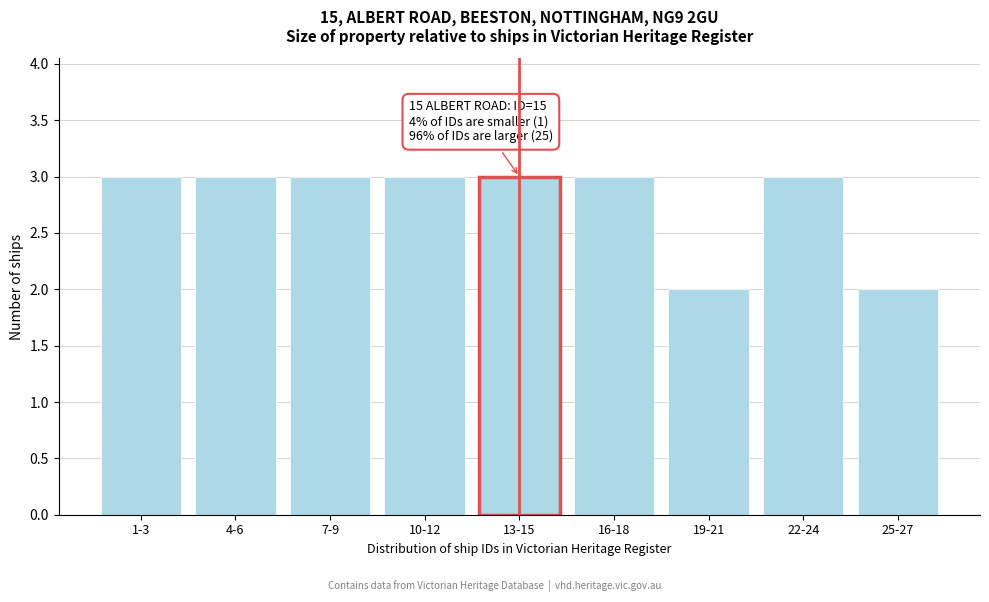

Reading left to right, what are all the values shown in this chart?

3	3	3	3	3	3	2	3	2